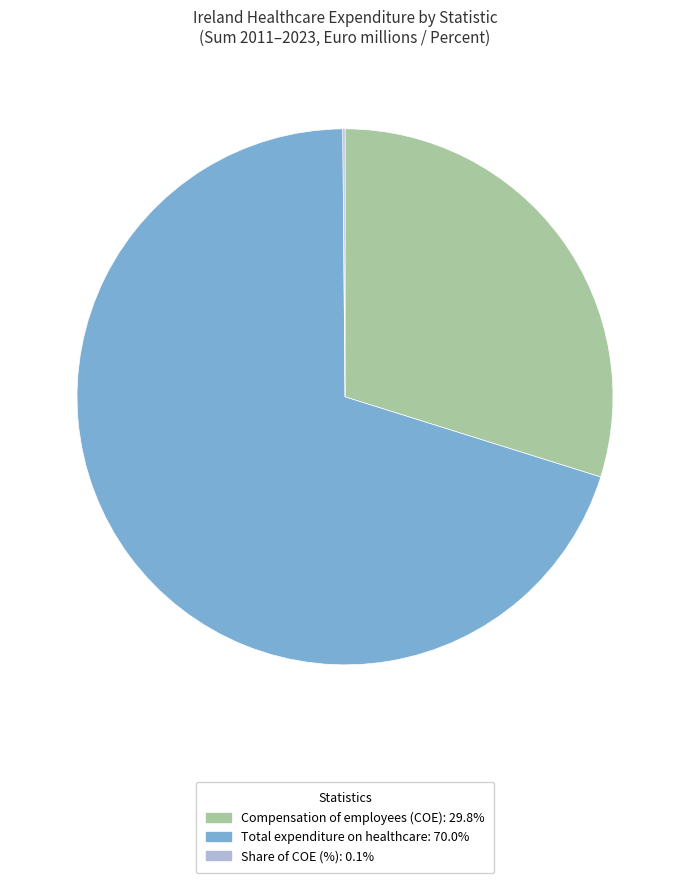

Is there any slice that represents more than half of the pie?

Yes